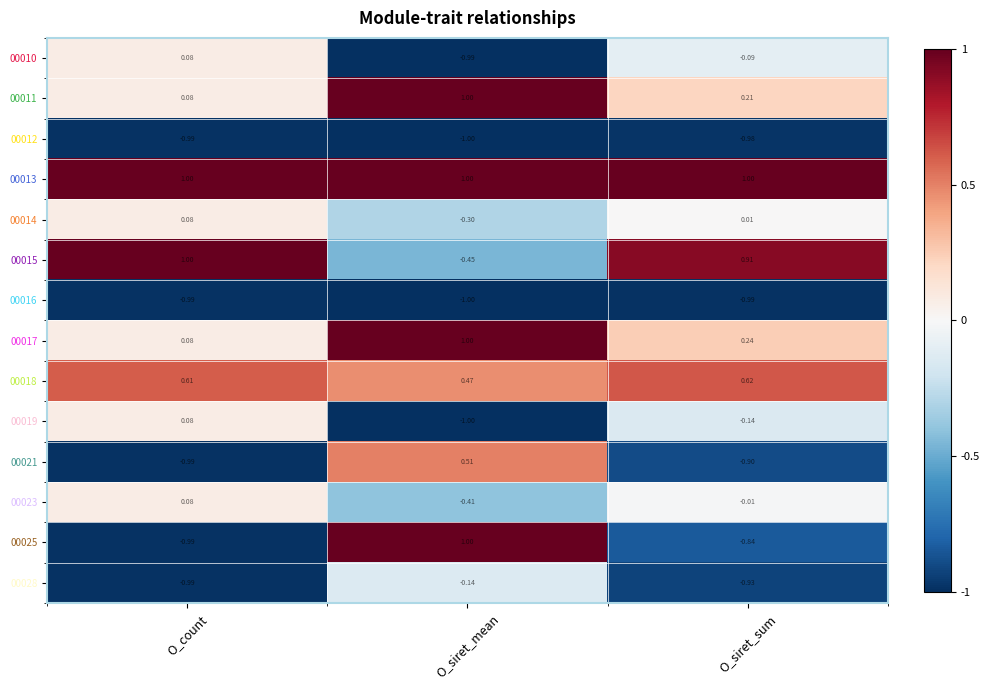

Where does the 00010 series first go above 0?

O_count